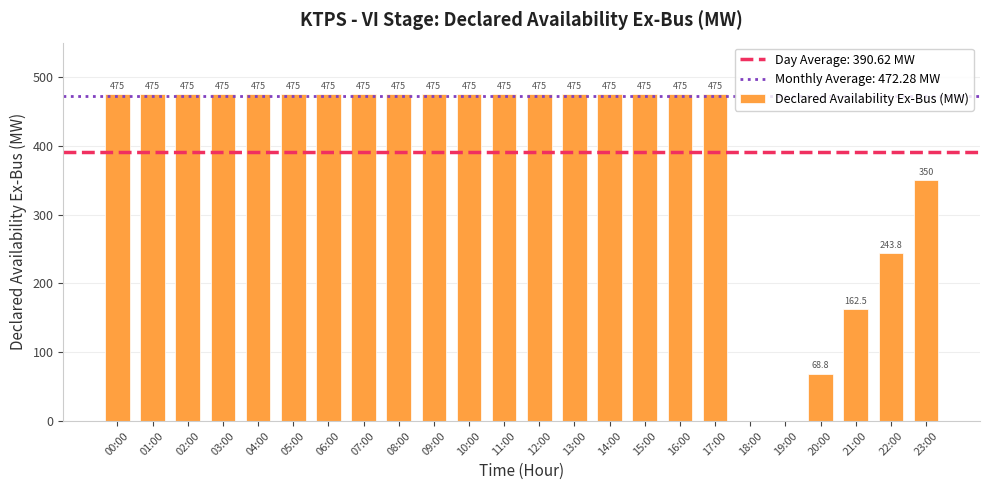

What is the maximum value shown in the chart?

475.0